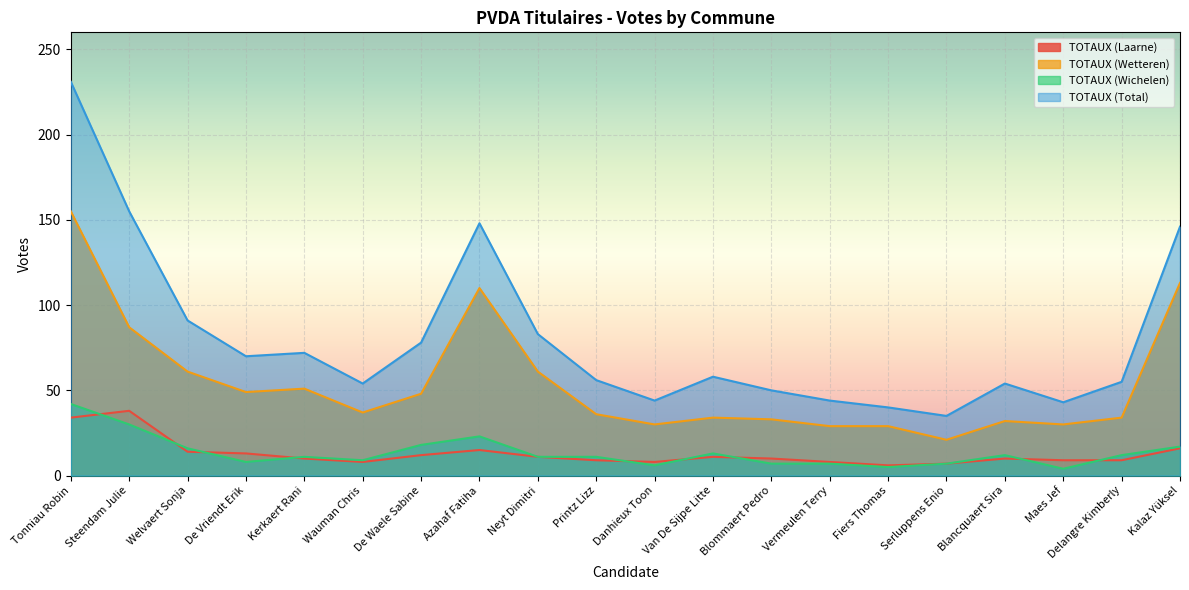

Is it true that TOTAUX (Wichelen) equals 3 at Blancquaert Sira?

False